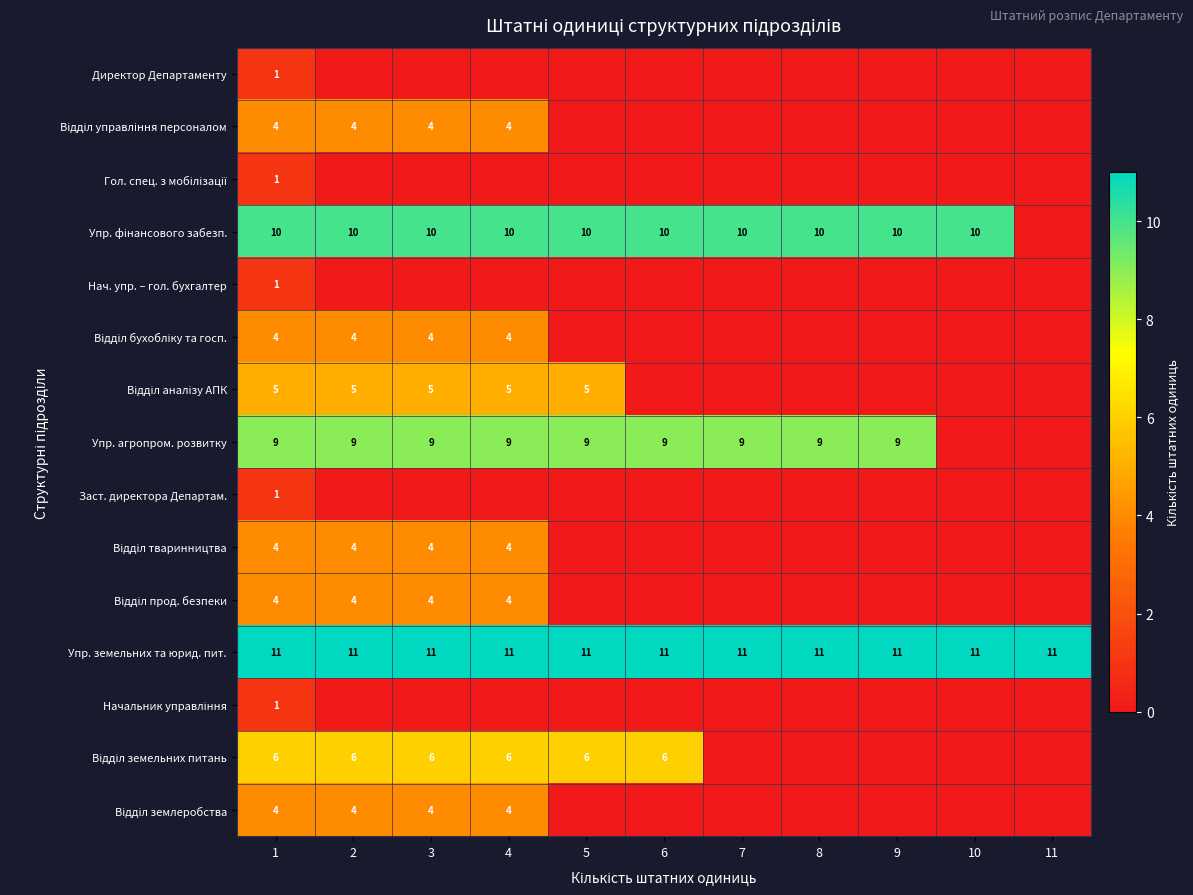

What is the maximum value for Упр. земельних та юрид. пит.?

11